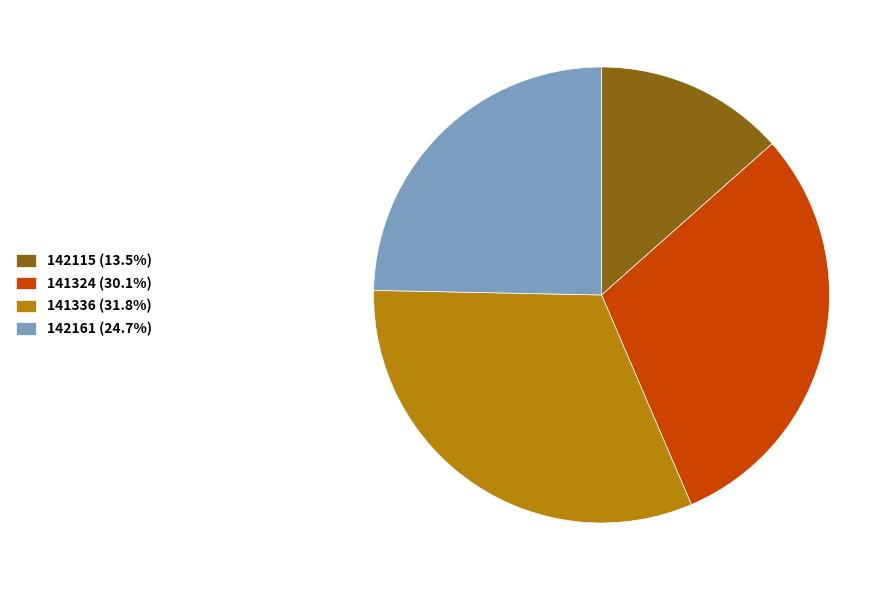

The 141324 slice represents 45% of the pie. True or false?

False